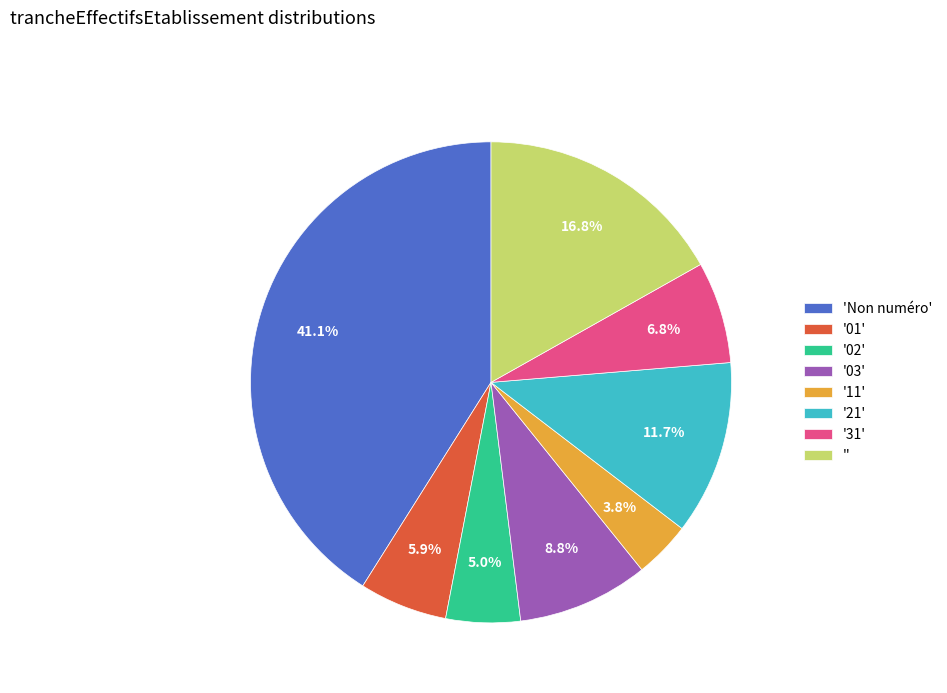

What is the ratio of the value at '02' to the value at '31'?

0.7